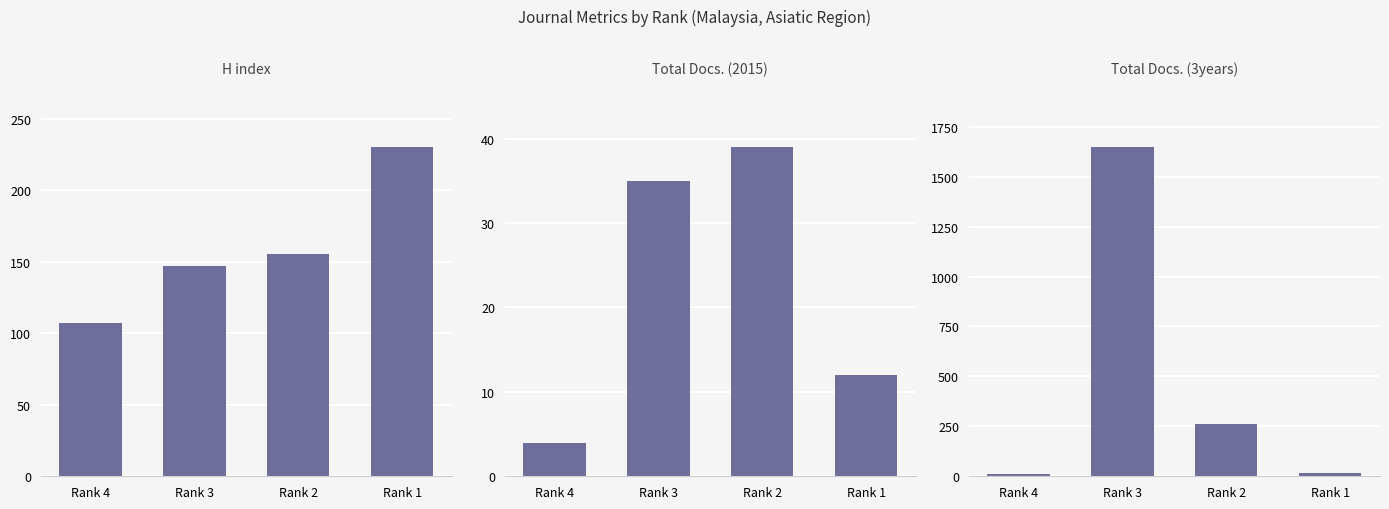

Reading left to right, extract all data points from this chart.

H index: Rank 4=107	Rank 3=147	Rank 2=155	Rank 1=230
Total Docs. (2015): Rank 4=4	Rank 3=35	Rank 2=39	Rank 1=12
Total Docs. (3years): Rank 4=12	Rank 3=1648	Rank 2=264	Rank 1=14